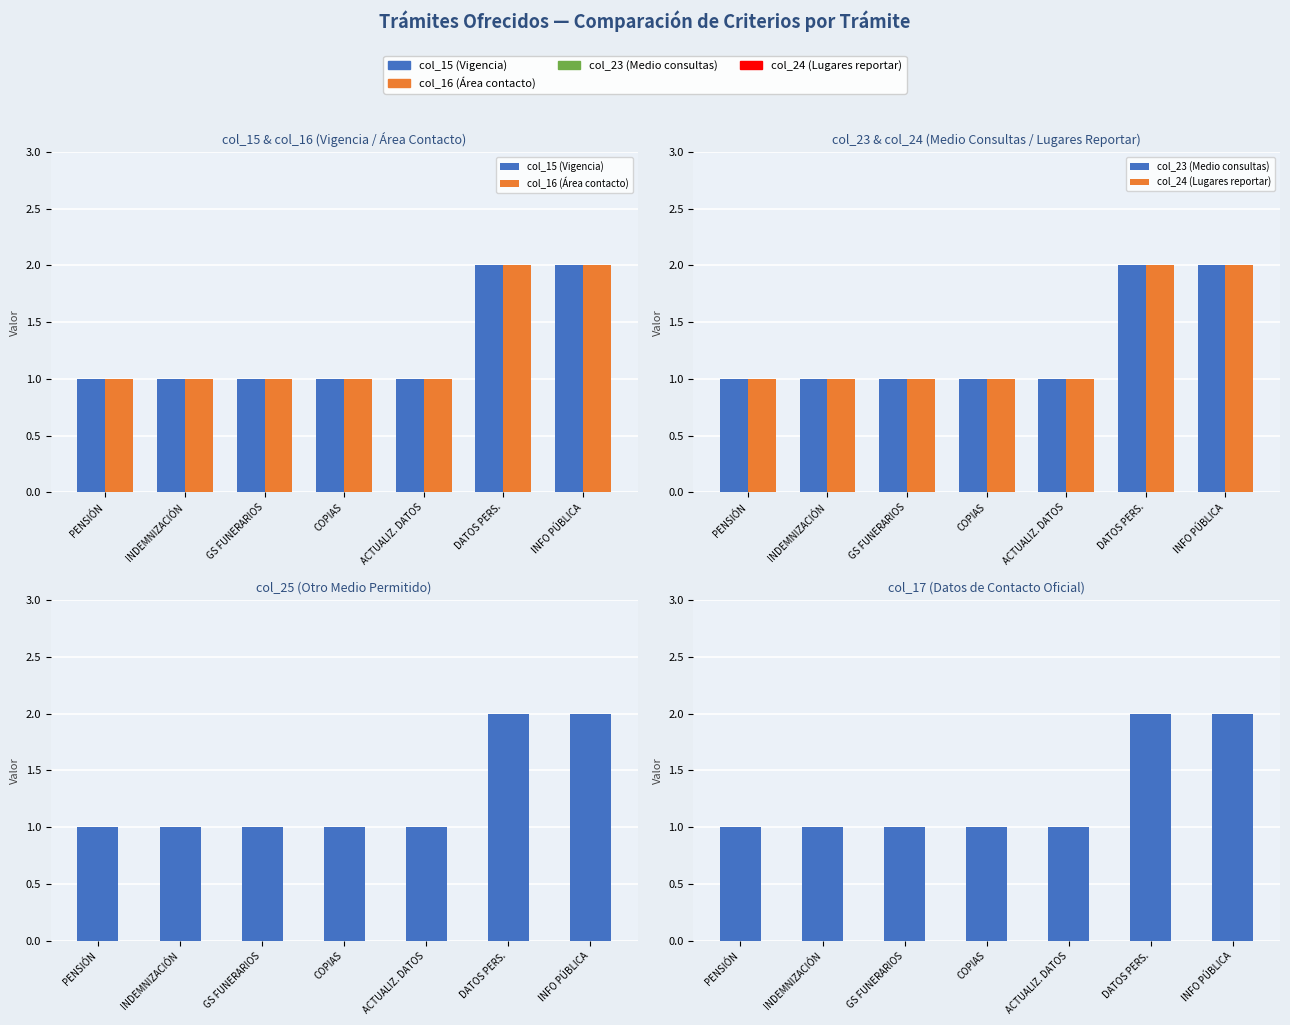

Reading right to left, list all the values displayed in this chart.

col_15 (Vigencia): 2	2	1	1	1	1	1
col_16 (Área contacto): 2	2	1	1	1	1	1
col_23 (Medio consultas): 2	2	1	1	1	1	1
col_24 (Lugares reportar): 2	2	1	1	1	1	1
col_25 (Otro medio): 2	2	1	1	1	1	1
col_17 (Datos oficina): 2	2	1	1	1	1	1